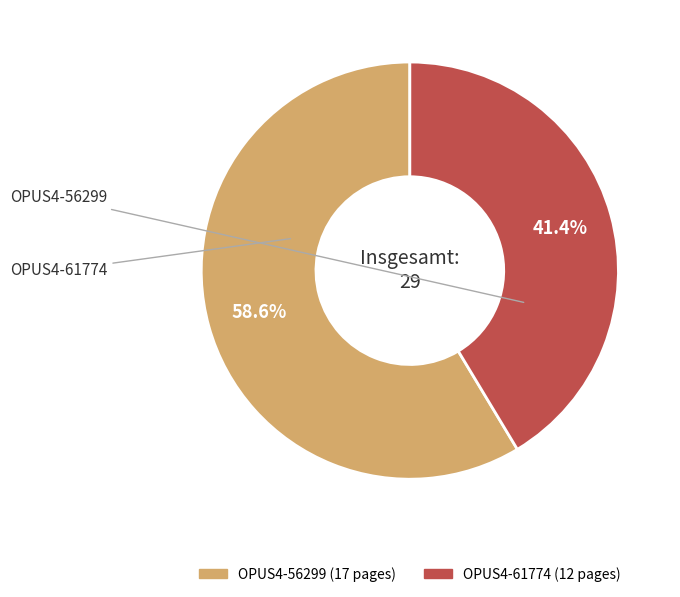

What is the ratio of the value at OPUS4-56299 to the value at OPUS4-61774?

1.4